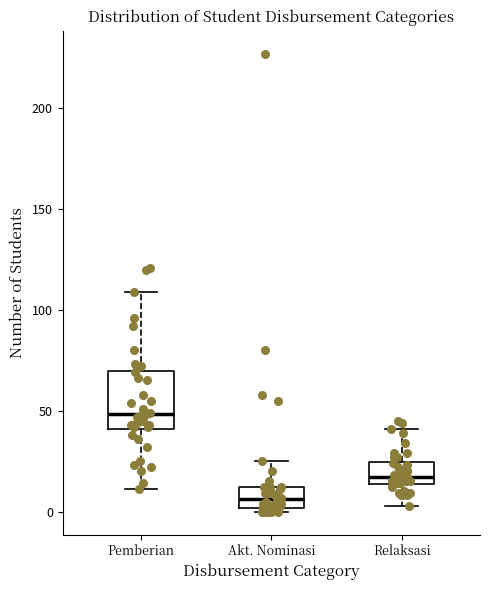

Reading left to right, read every box against the y-axis: the position of its median line, the range the box covers, and the ends of its whiskers. The values are not printed on the chart, so give them approximately, as read against the axis.

Pemberian: median 50, box 40 to 70, whiskers 10 to 110
Akt. Nominasi: median 5, box 0 to 10, whiskers 0 (just below the box's lower edge) to 25
Relaksasi: median 15 (just above the box's lower edge), box 15 to 25, whiskers 5 to 40